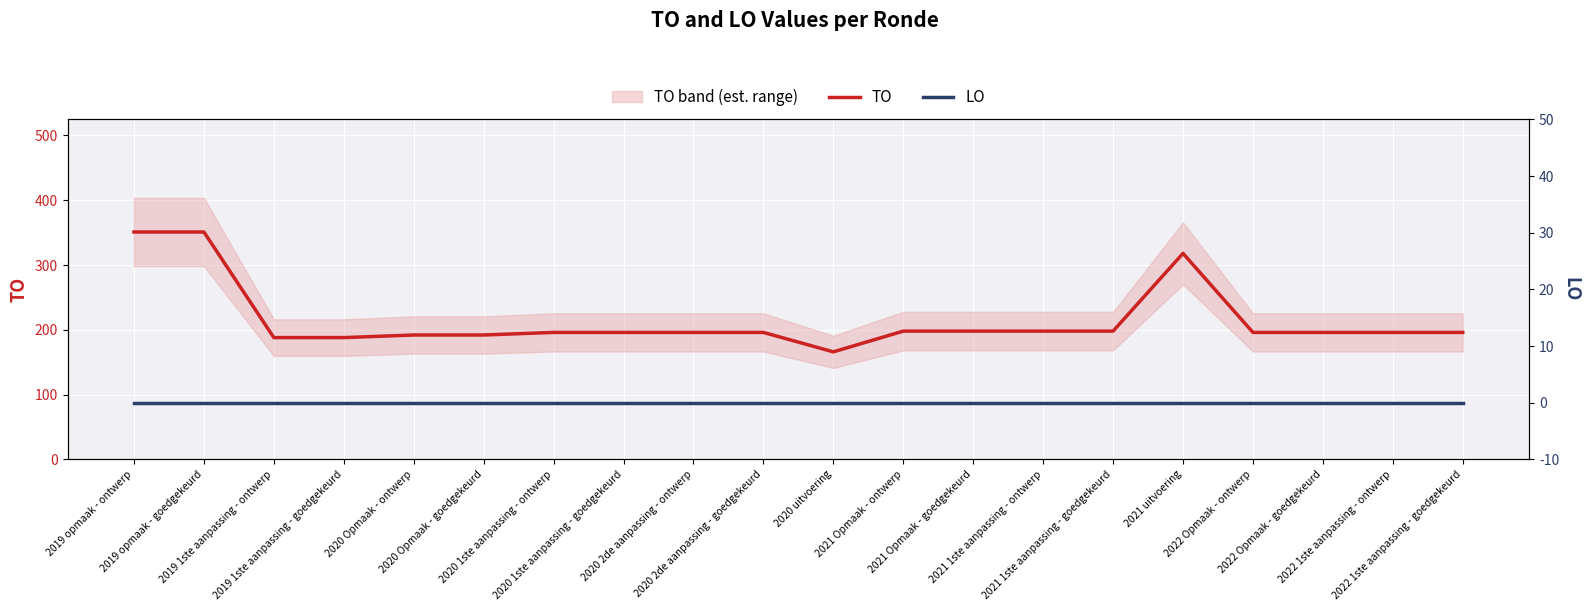

True or false: TO has a value of 196 at 2022 Opmaak - goedgekeurd.

True